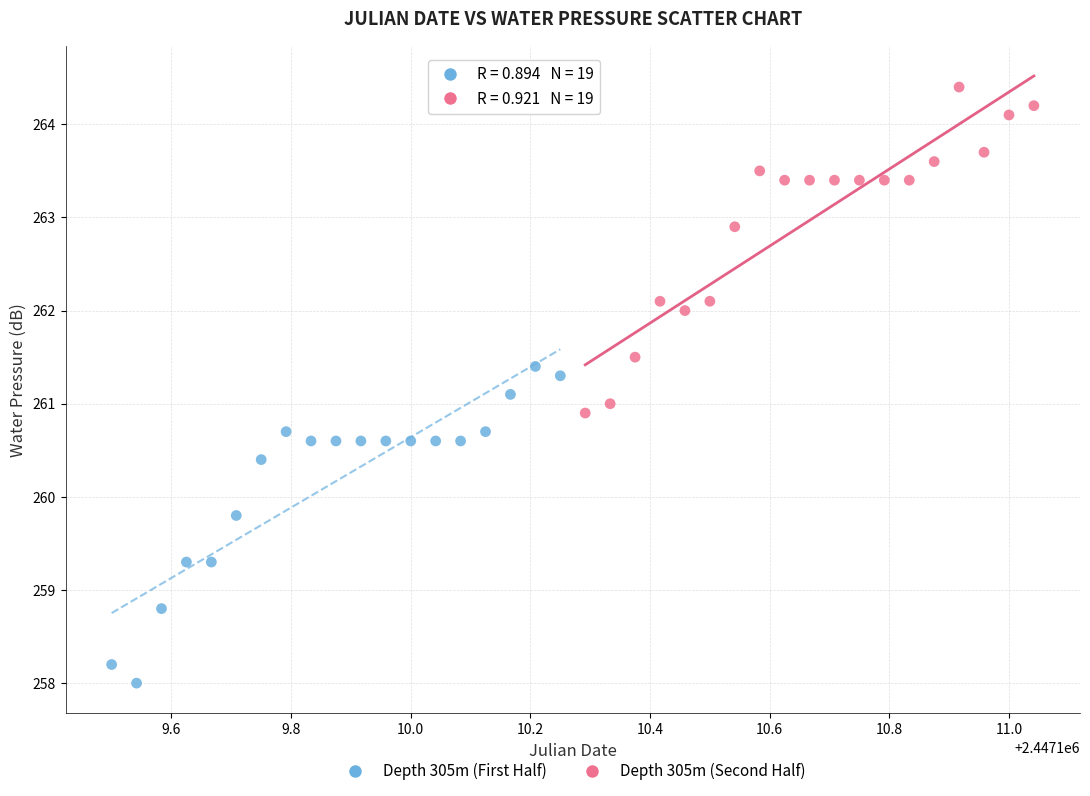

What are all the series names shown in the legend?

Depth 305m (First Half), Depth 305m (Second Half)